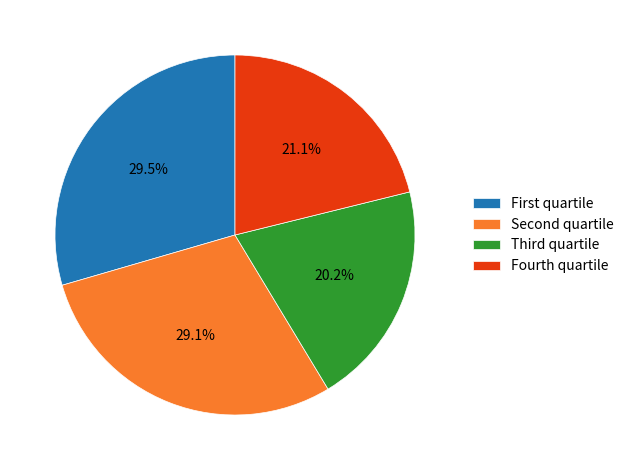

Which slice is the smallest?

Third quartile